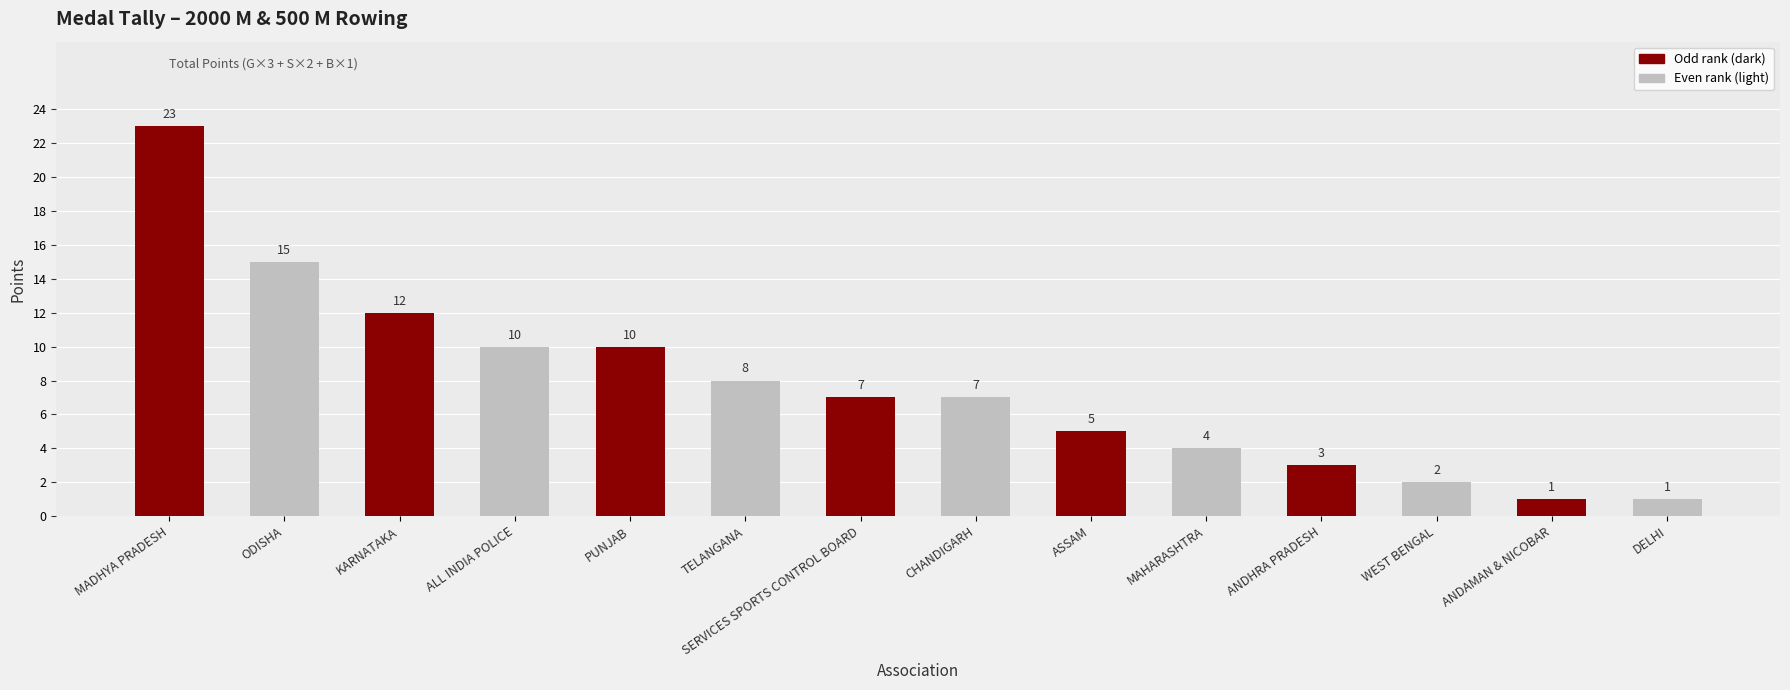

What is the sum of the values at CHANDIGARH and PUNJAB?

17